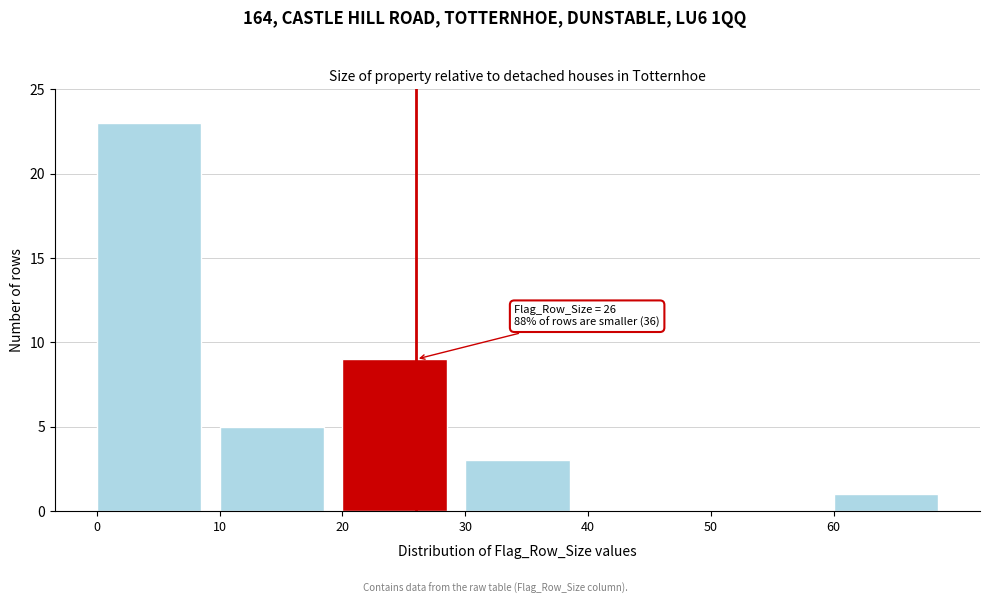

Over which range of the x-axis is the bar tallest?

0 to 10